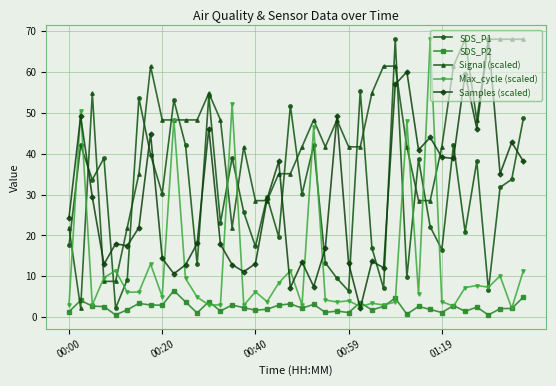

What is the highest value of the SDS_P1 series?

68.1